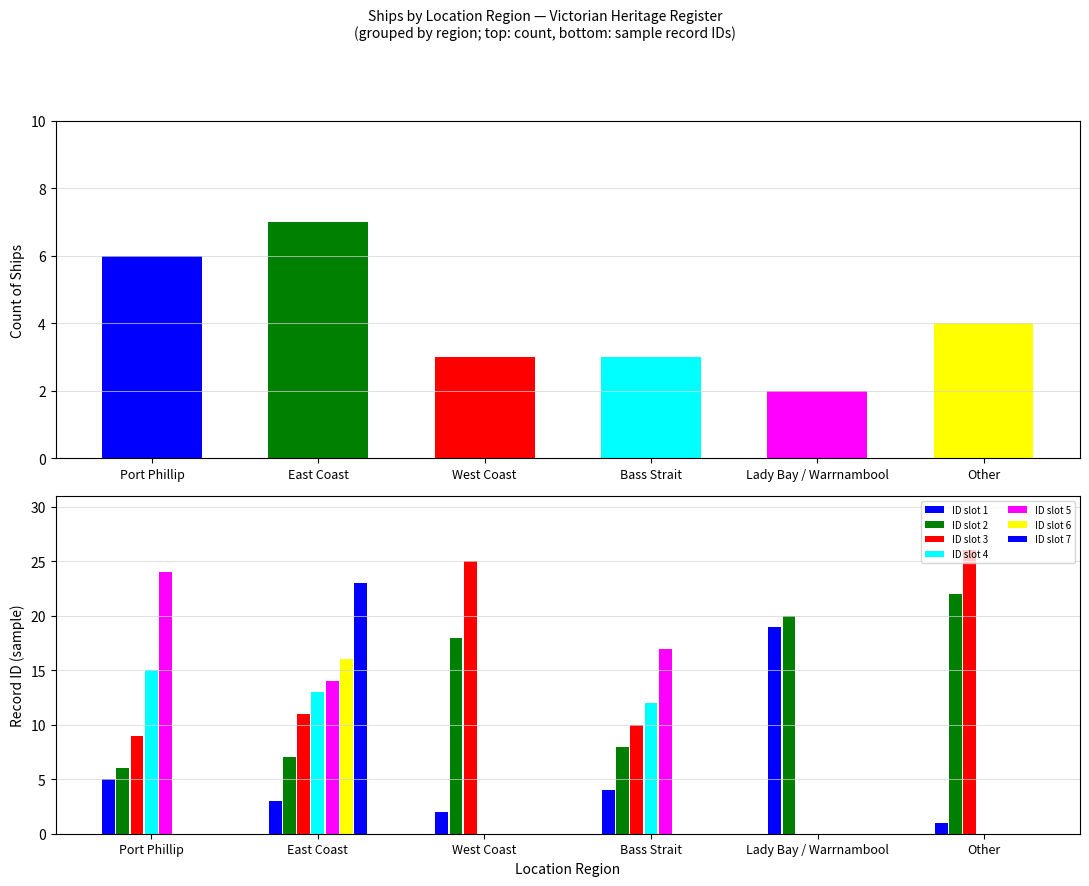

Which series has the widest spread of values?

Other